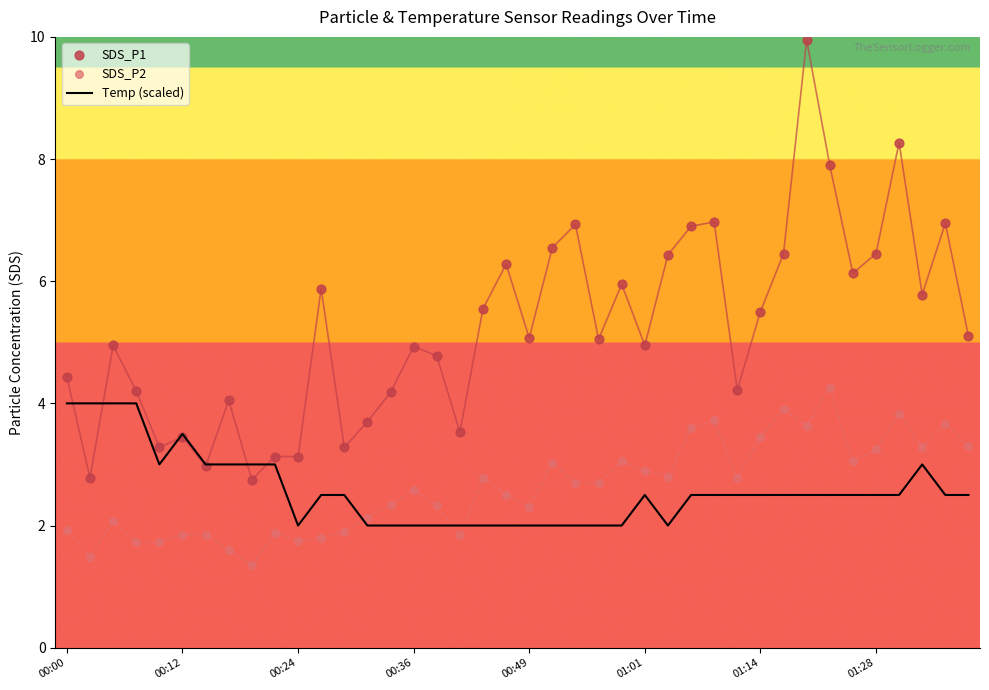

Which series has the largest total across all categories?

SDS_P1